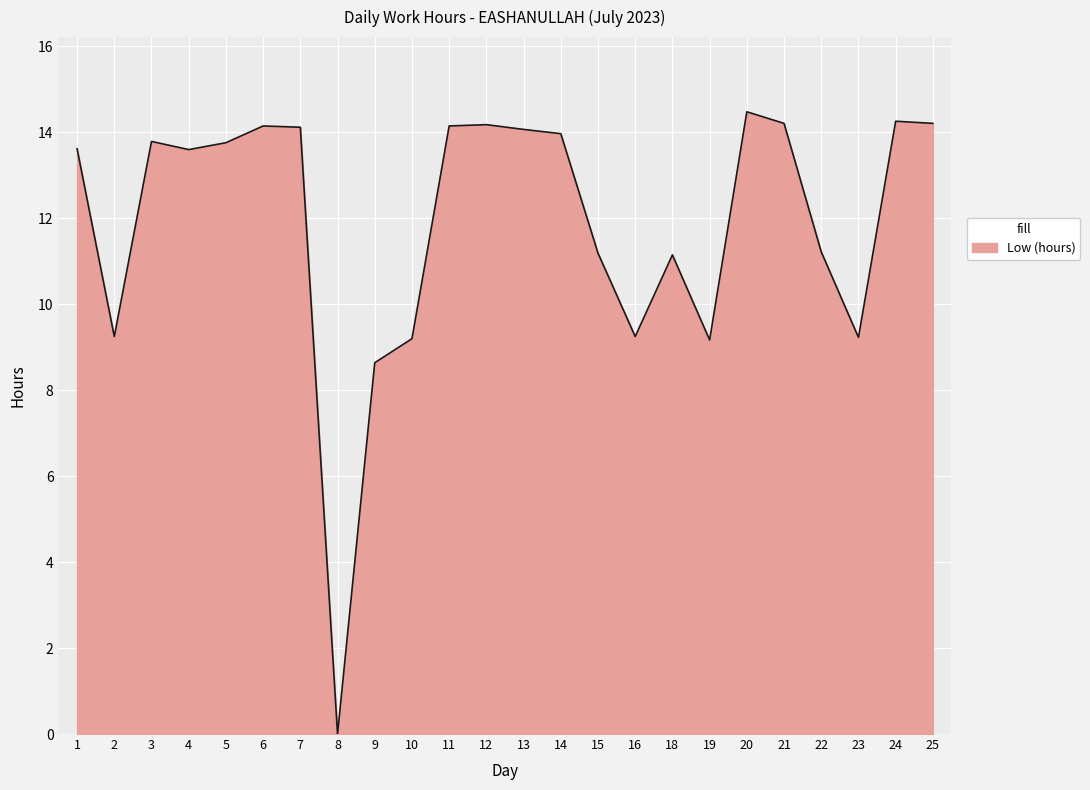

What is the greatest value displayed?

14.5